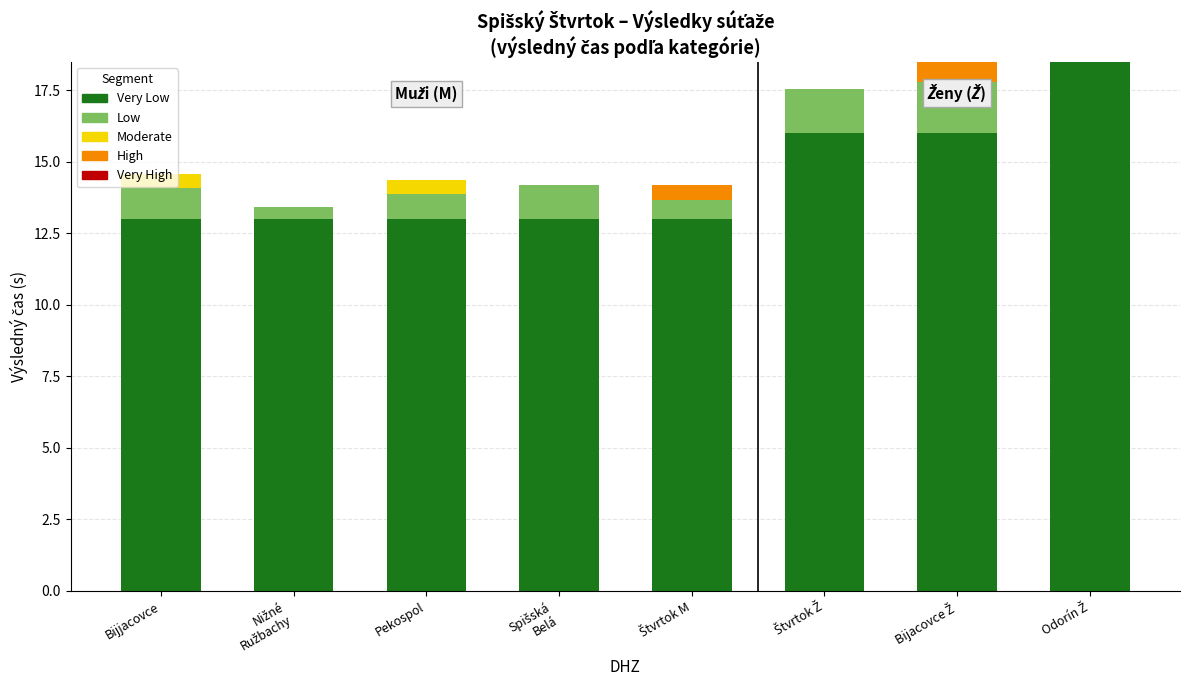

The value of Low at Pekospol is 1.3. True or false?

False